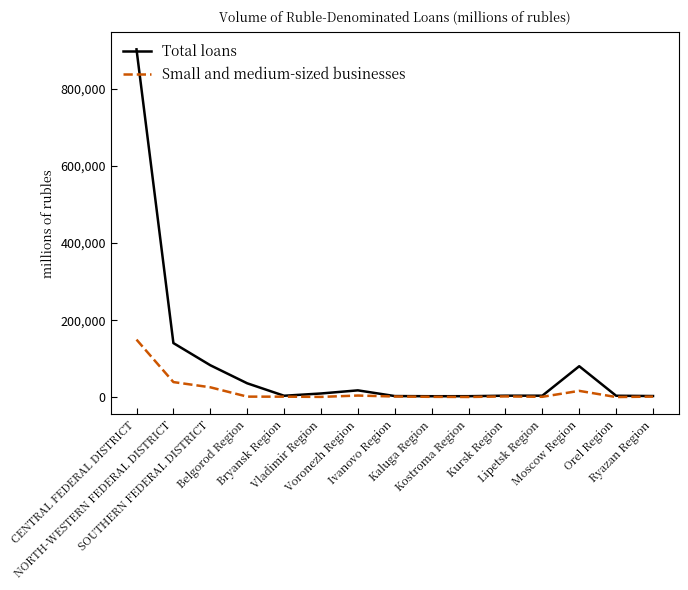

At which label is Total loans closest to 452704?

NORTH-WESTERN FEDERAL DISTRICT